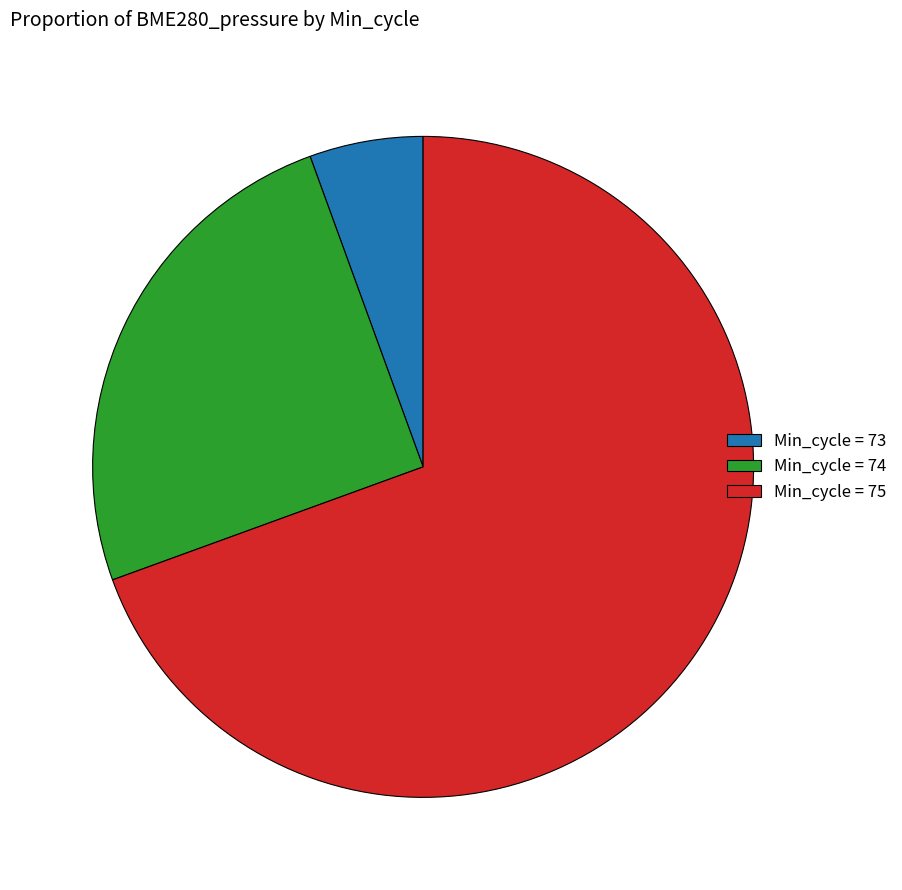

Which category has the biggest portion of the pie?

Min_cycle = 75